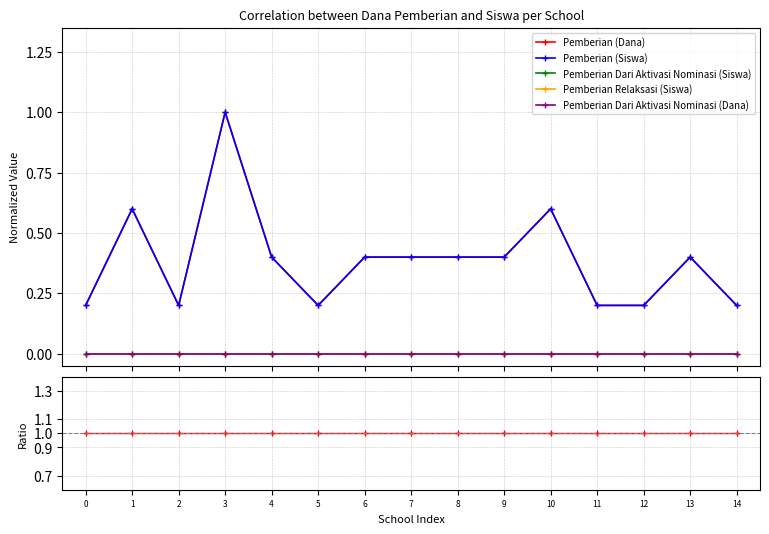

At how many categories does at least one series exceed 0?

15